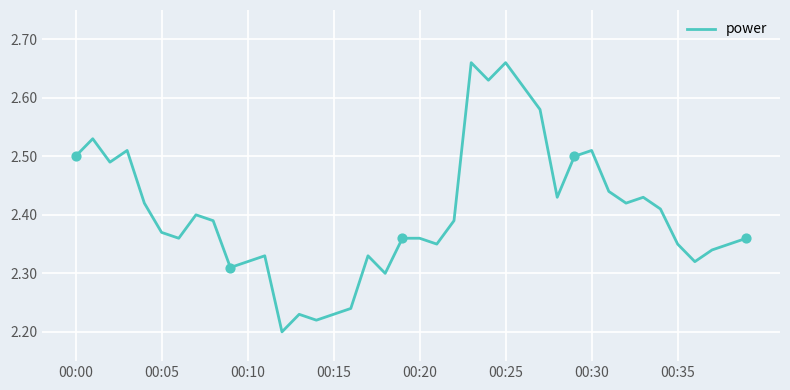

What is the difference between the maximum and minimum values?

0.5